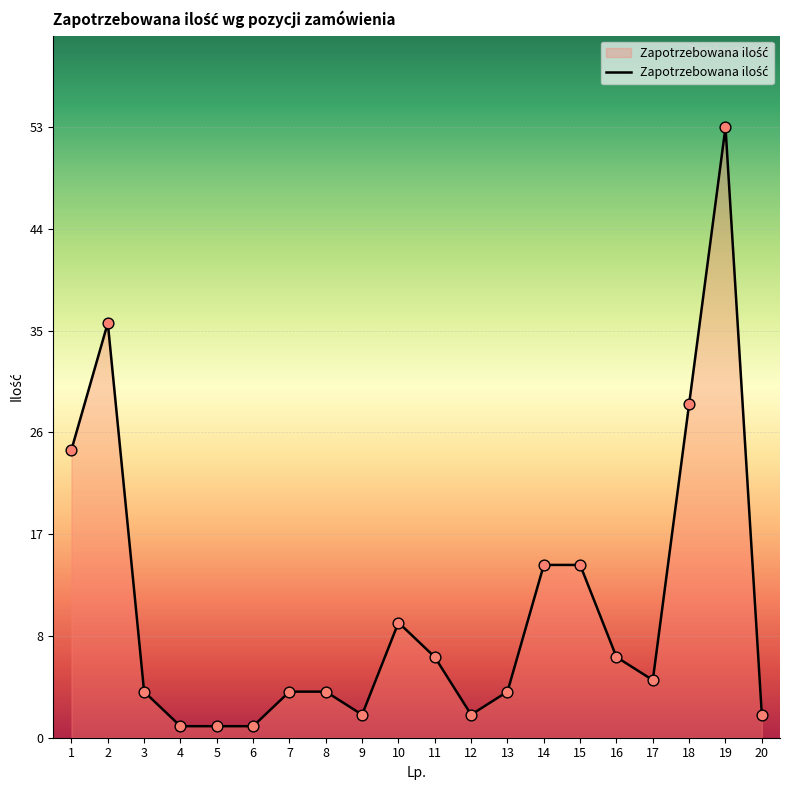

What is the change in value from 16 to 20?

-5